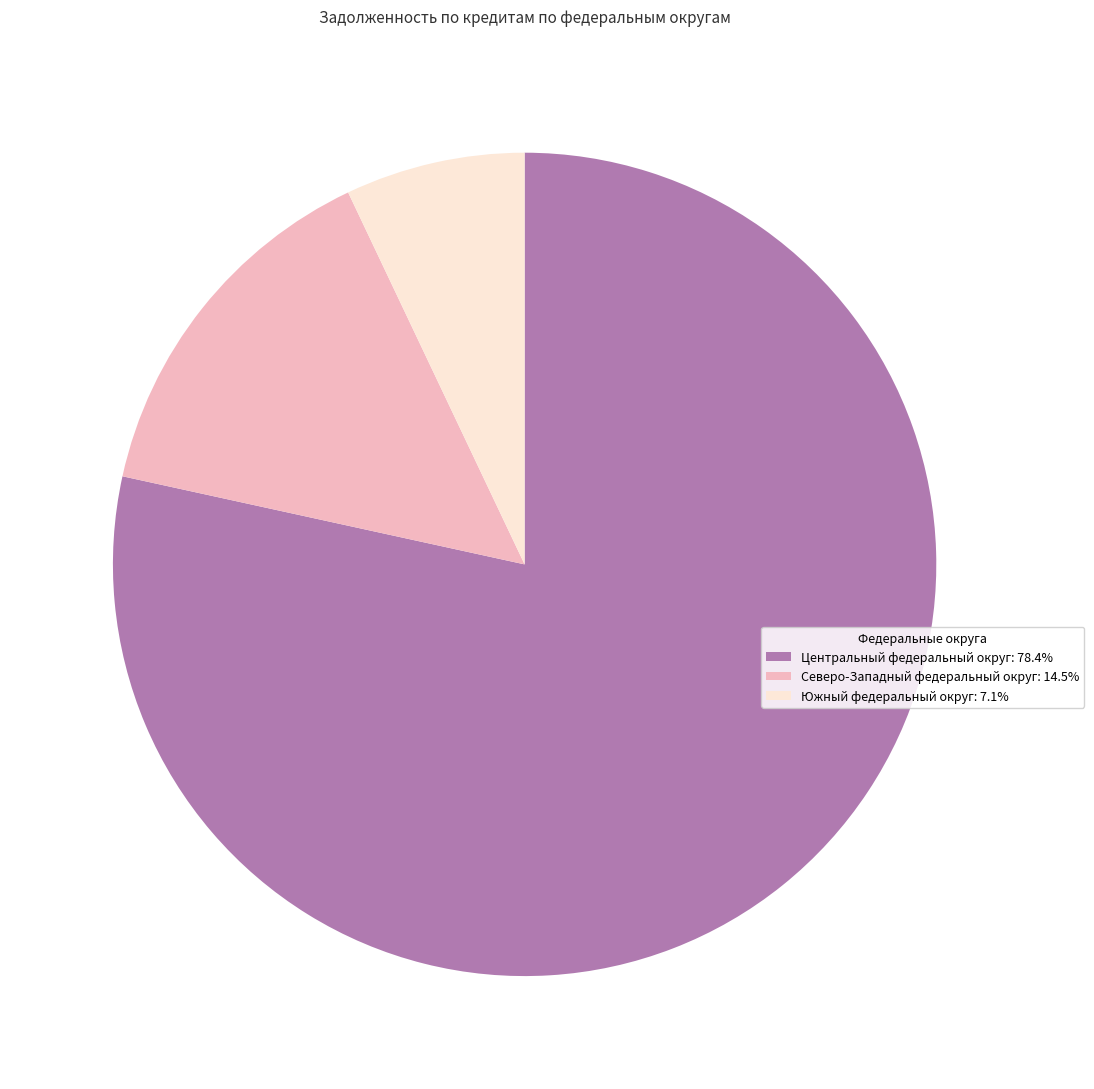

Rank the categories by value from highest to lowest.

Центральный федеральный округ, Северо-Западный федеральный округ, Южный федеральный округ